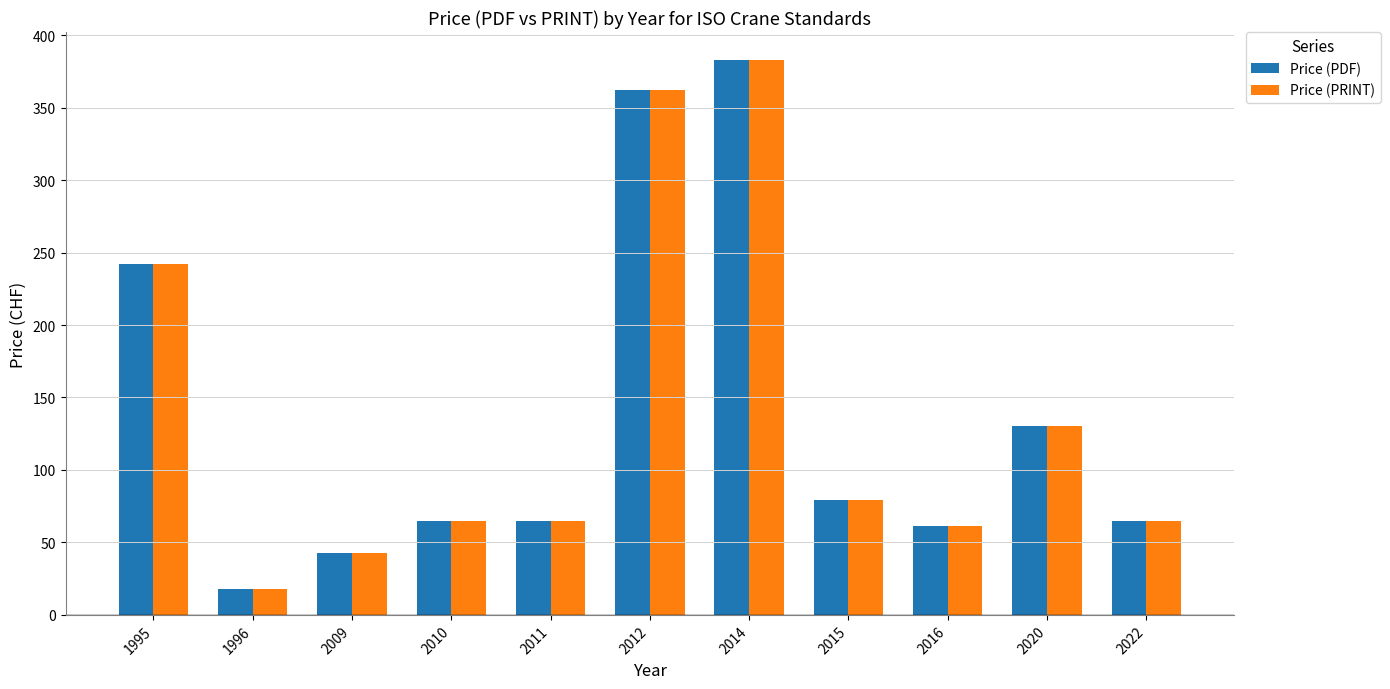

What is the sum of the Price (PDF) values at 1996 and 2014?

401